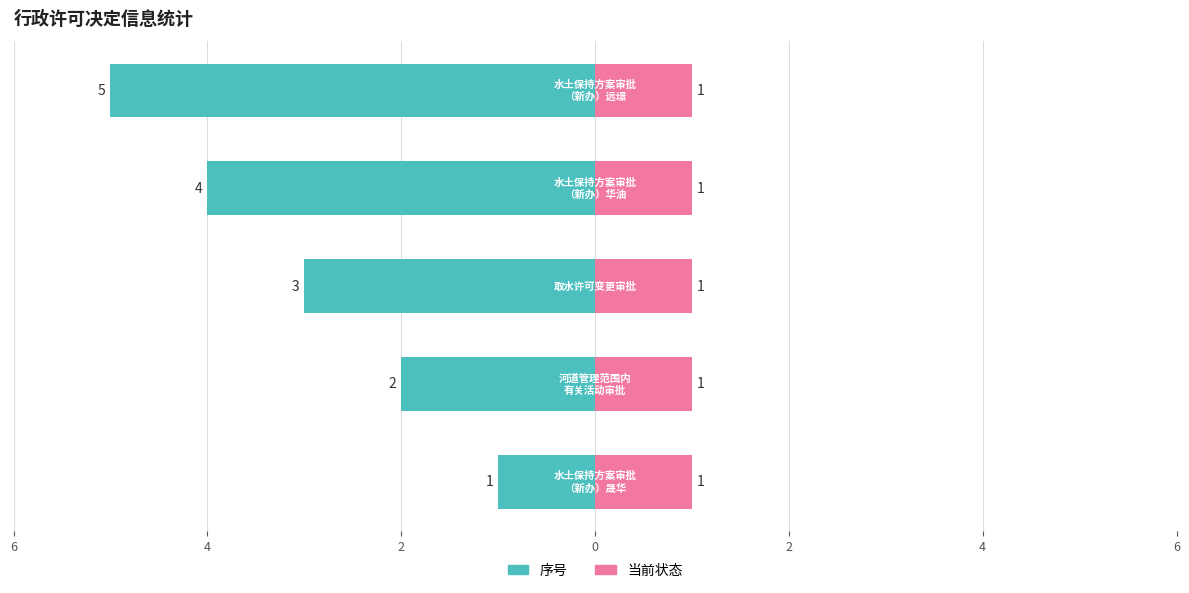

What value does the 序号 series have at 4?

-2.0